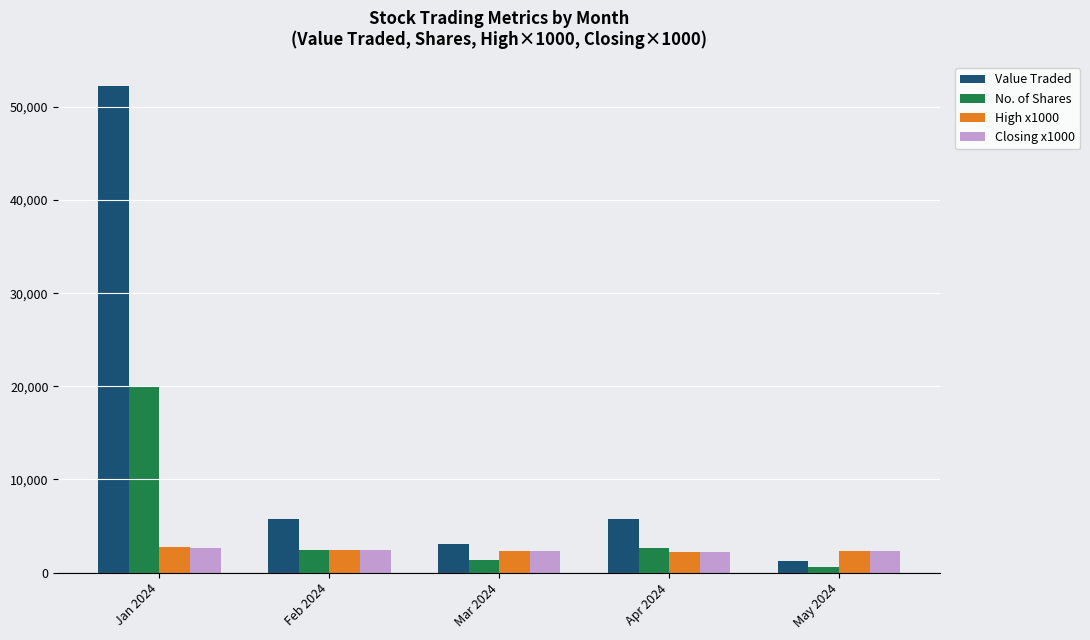

Between Jan 2024 and Apr 2024, which series saw the biggest shift?

Value Traded